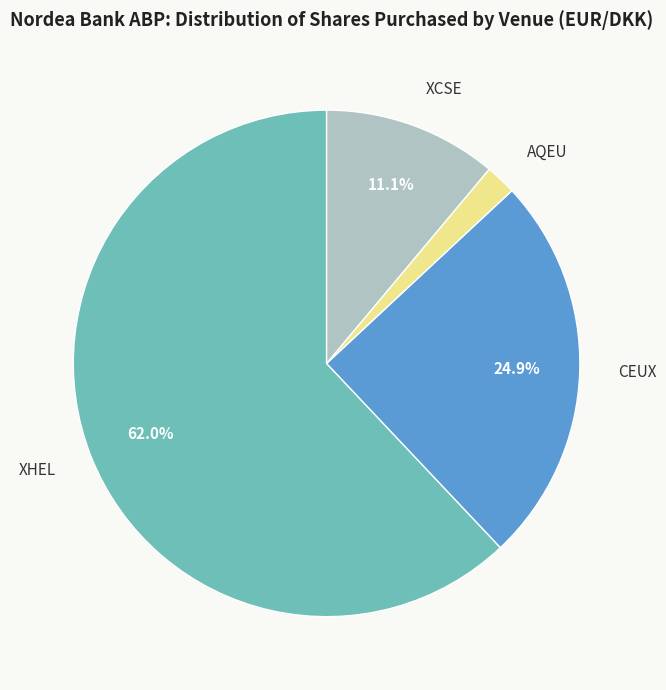

Is there any slice that represents more than half of the pie?

Yes